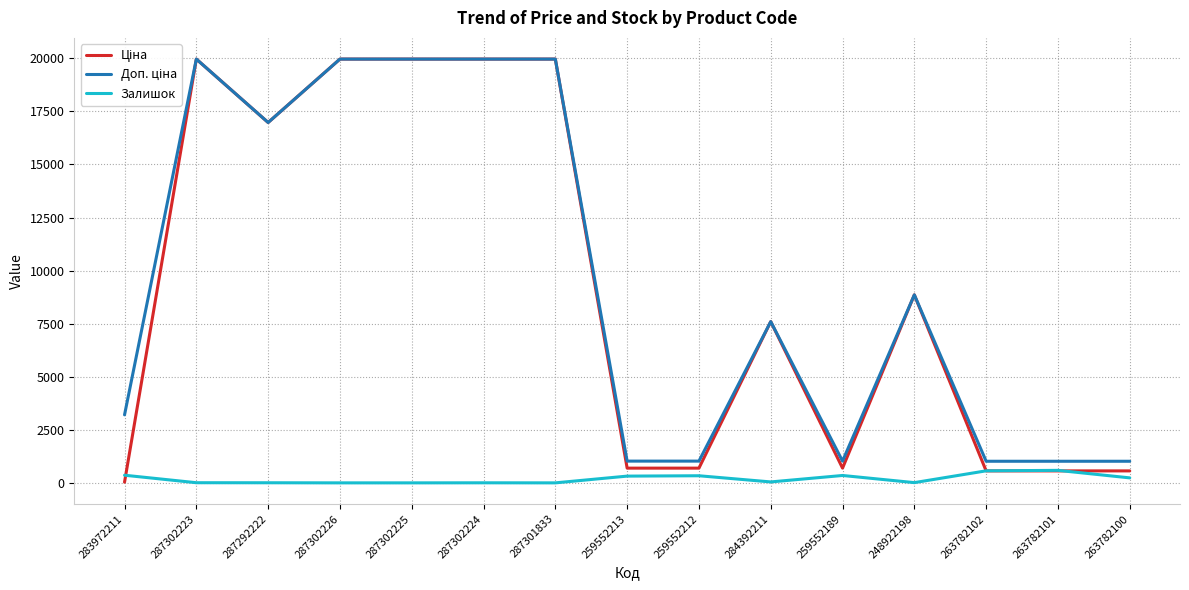

What is the maximum value for Залишок?

589.0